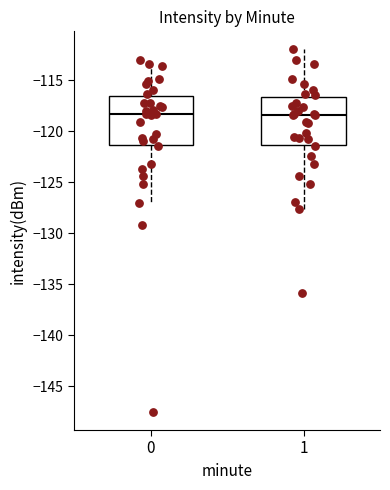

Reading left to right, transcribe this box plot: for each box, give where its median line is, the range the box spans, and where its two whiskers end, as read against the y-axis. The values are not printed on the chart, so give them approximately, as read against the axis.

0: median -118.5, box -121.5 to -116.5, whiskers -127.0 to -113.0
1: median -118.5, box -121.5 to -116.5, whiskers -127.5 to -112.0